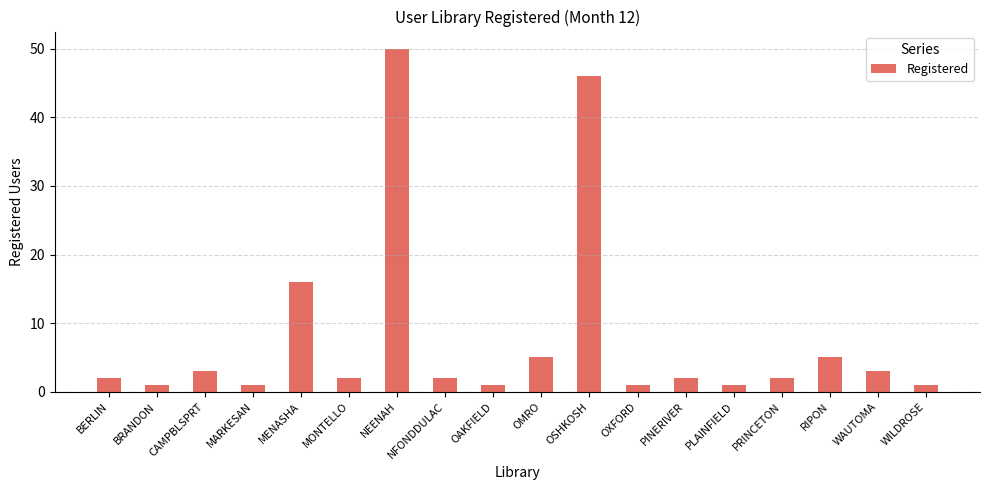

Reading left to right, list all the values displayed in this chart.

2	1	3	1	16	2	50	2	1	5	46	1	2	1	2	5	3	1